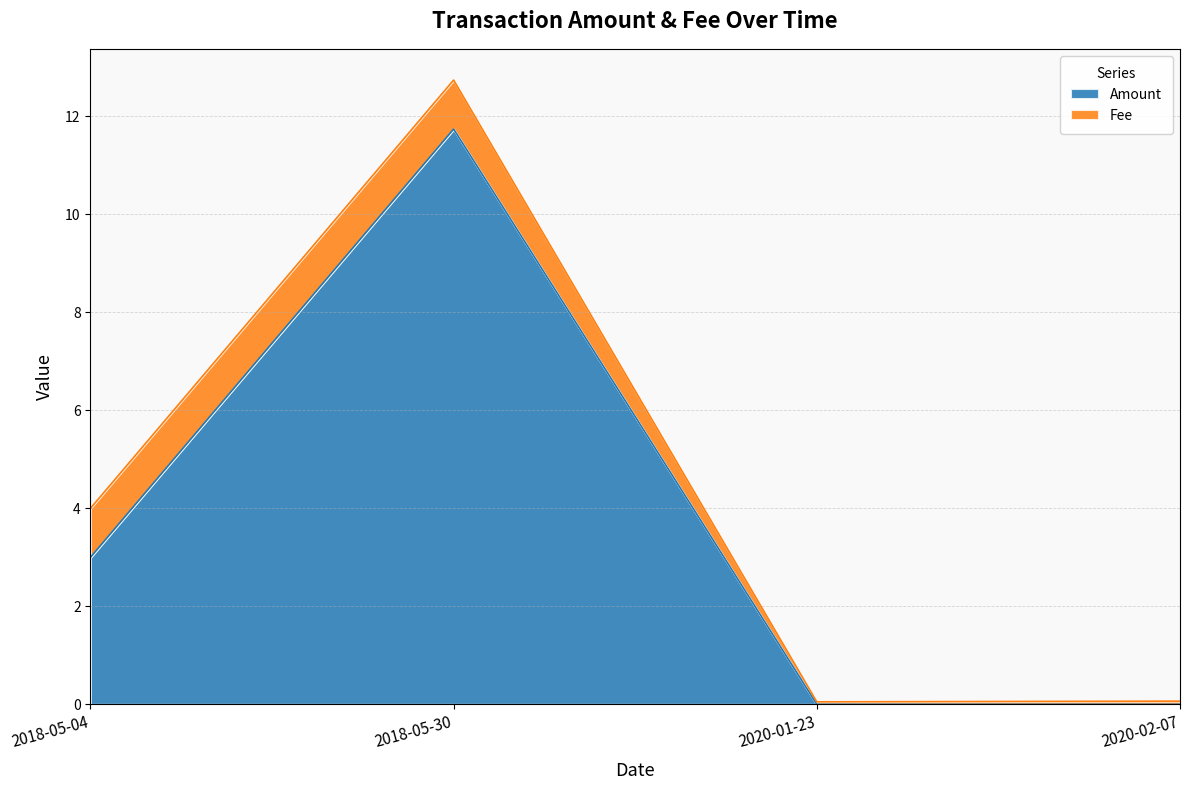

Rank the categories by value from lowest to highest.

2020-01-23, 2020-02-07, 2018-05-04, 2018-05-30